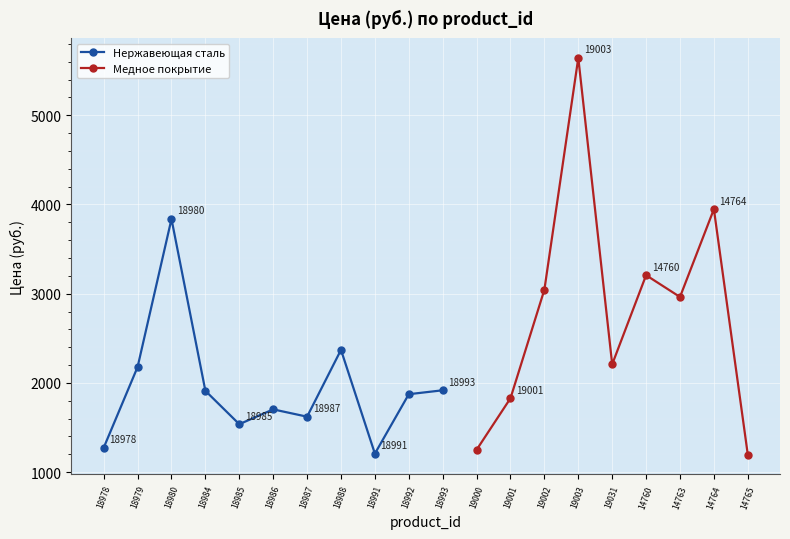

Which label corresponds to the smallest value in the chart?

14765